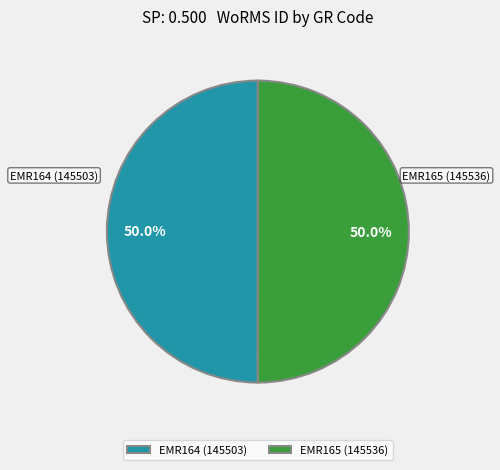

To the nearest percent, what portion does EMR164 (145503) represent?

50%